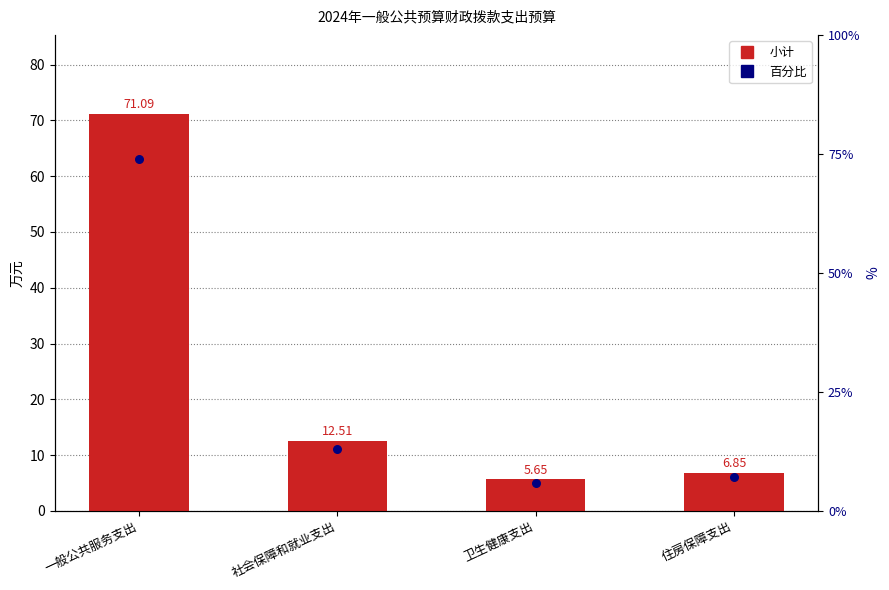

Which series has the largest Y range (max minus min)?

小计